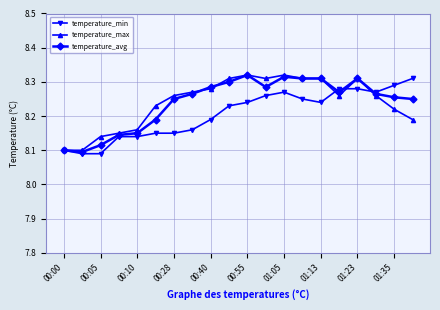

True or false: temperature_avg has more than 2 interior local peaks.

True